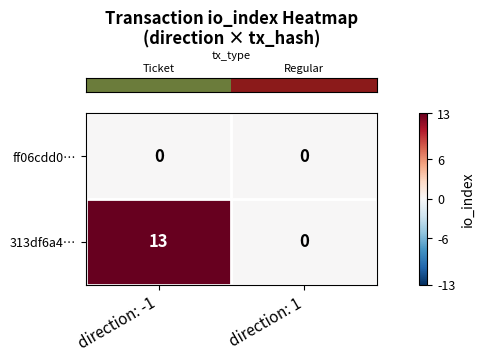

What is the maximum value shown in the chart?

13